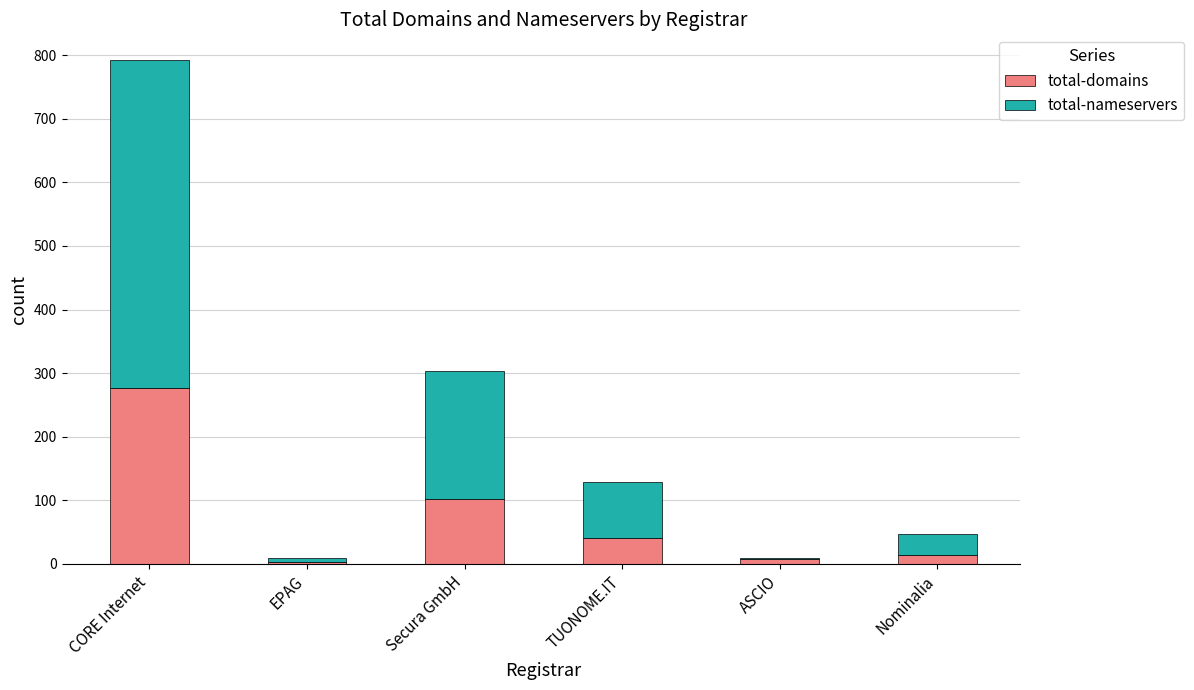

At which category is the sum across all series the highest?

CORE Internet